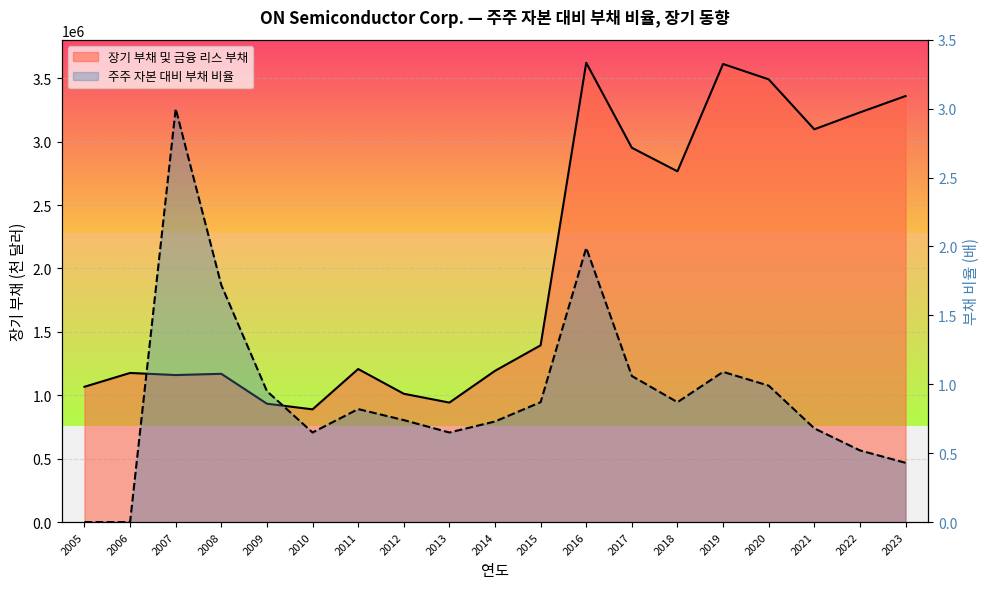

What is the change in value from 2009 to 2010?

-44700